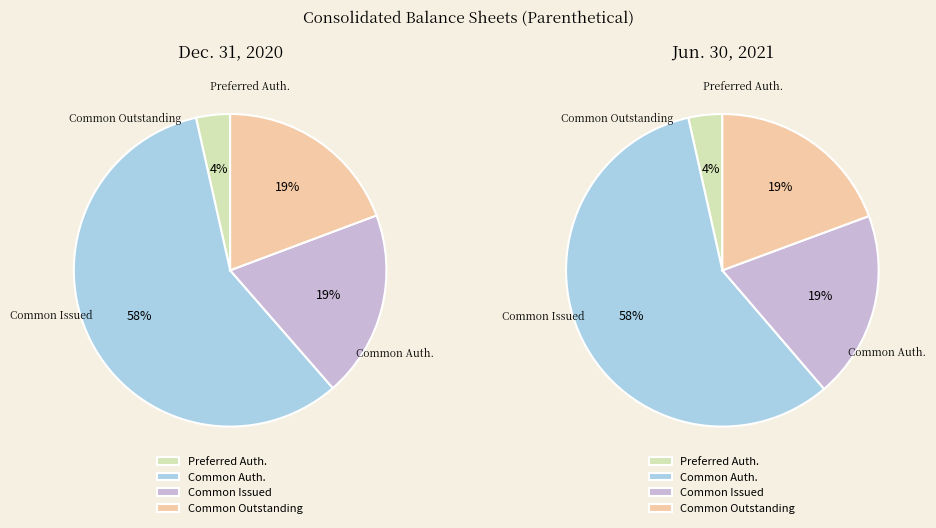

Is Common Authorized the majority of the pie?

Yes